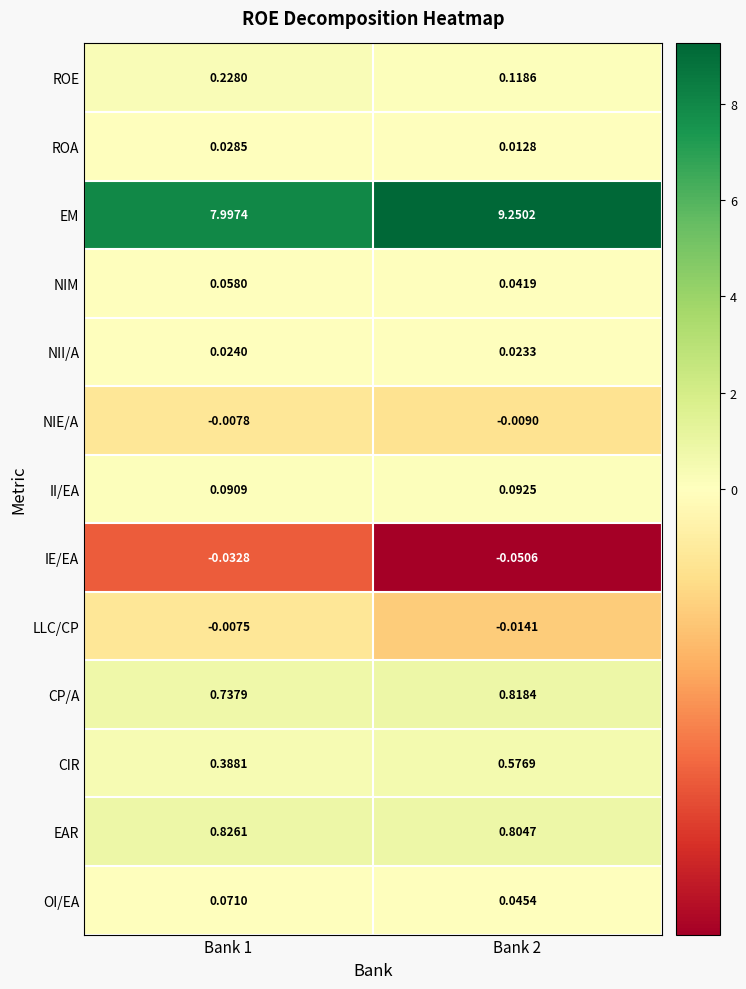

Between Bank 1 and Bank 2, which series saw the biggest shift?

EM